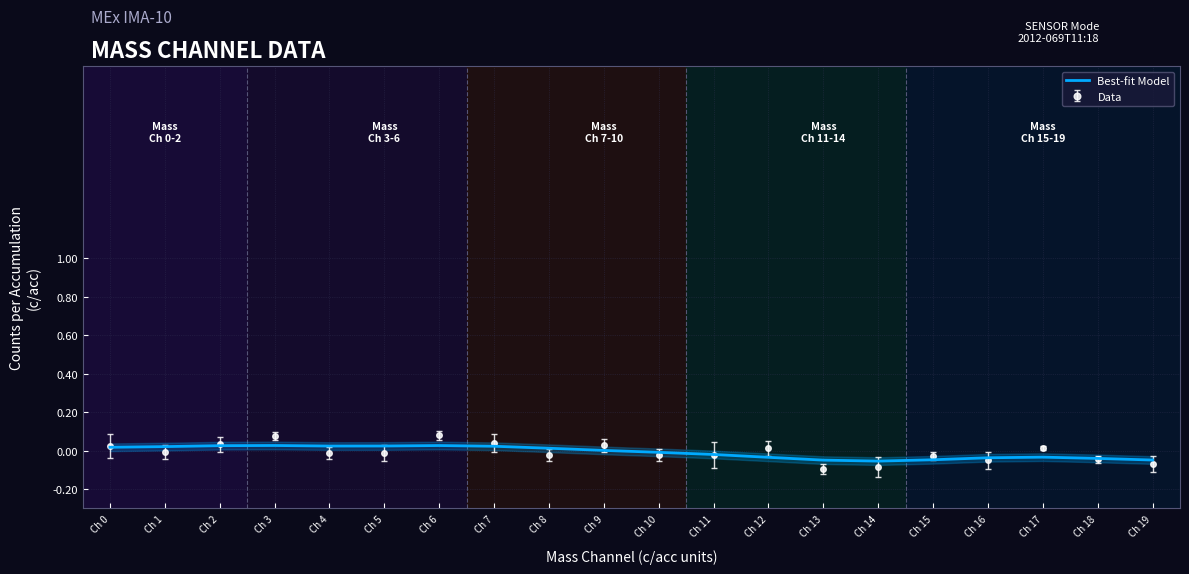

Reading right to left, extract all data points from this chart.

Ch 19=-0.0	Ch 18=-0.0	Ch 17=-0.0	Ch 16=-0.0	Ch 15=-0.0	Ch 14=-0.1	Ch 13=-0.0	Ch 12=-0.0	Ch 11=-0.0	Ch 10=-0.0	Ch 9=0.0	Ch 8=0.0	Ch 7=0.0	Ch 6=0.0	Ch 5=0.0	Ch 4=0.0	Ch 3=0.0	Ch 2=0.0	Ch 1=0.0	Ch 0=0.0